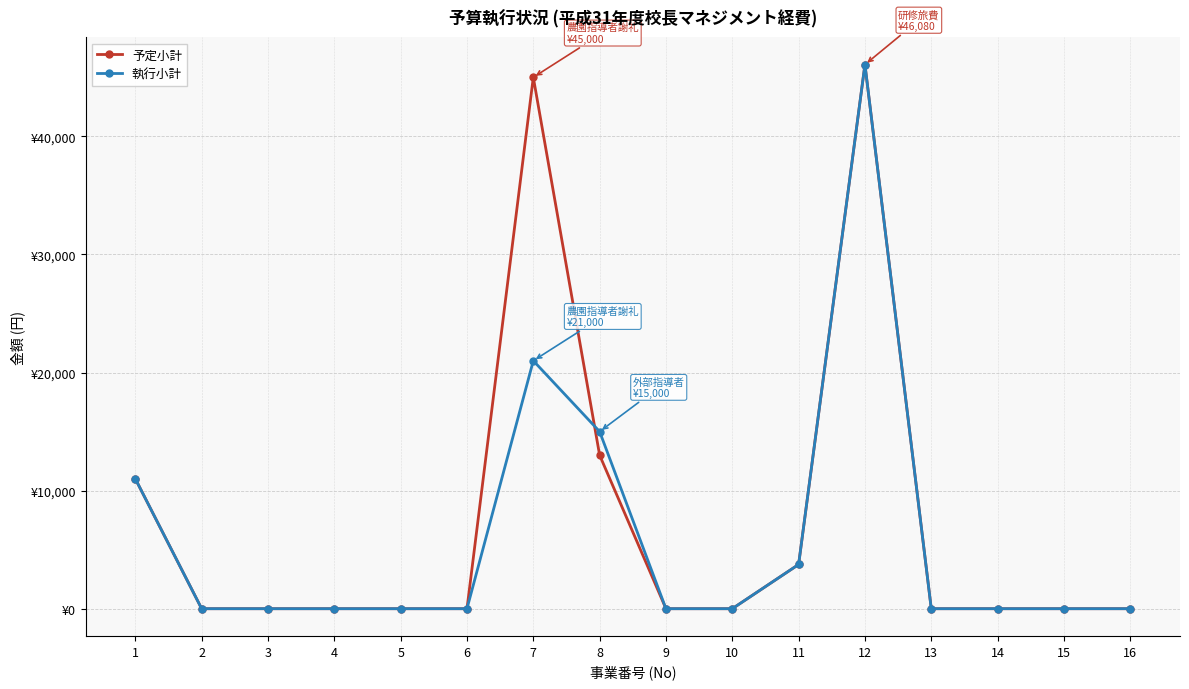

Does the chart display data point markers on the line(s)?

Yes